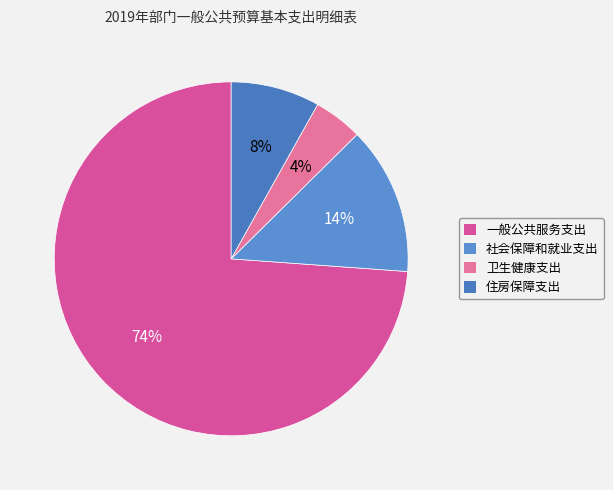

Is it true that 住房保障支出 is 1% of the pie?

False